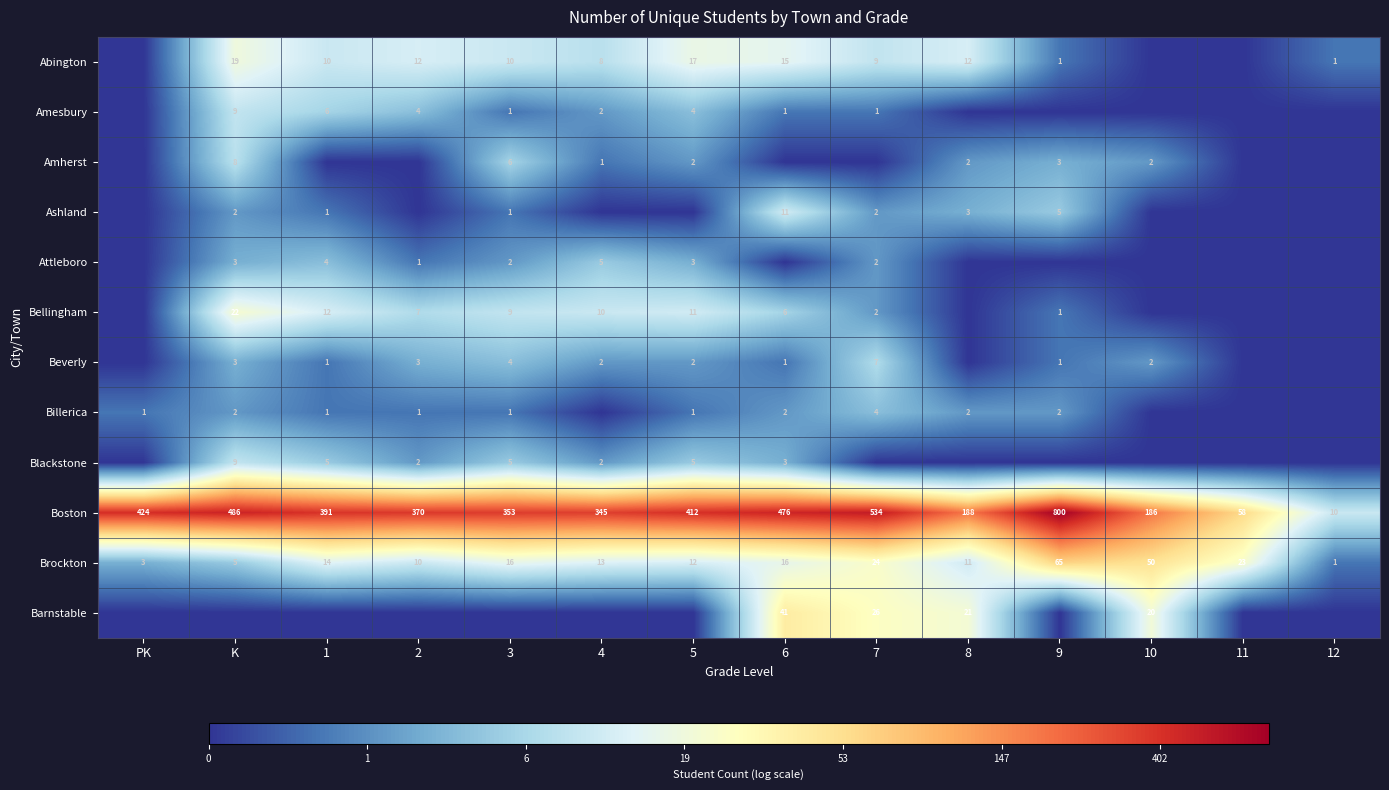

What is the sum of all Boston values?

5033